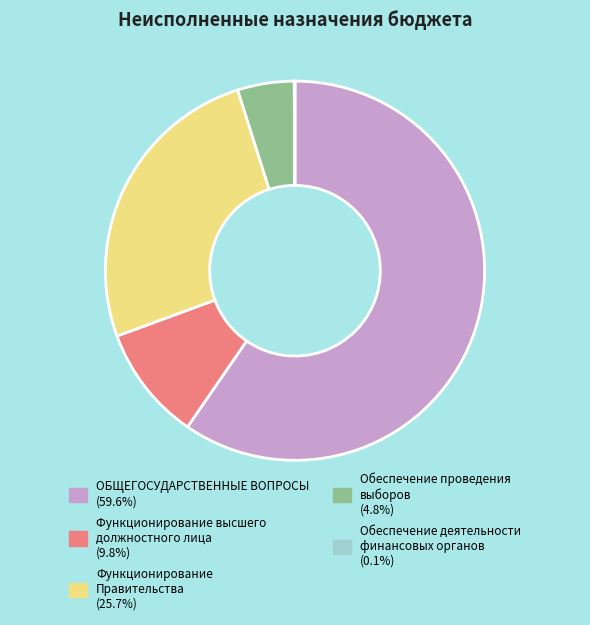

Approximately how many times larger is the value at ОБЩЕГОСУДАРСТВЕННЫЕ ВОПРОСЫ (59.6%) compared to Функционирование Правительства (25.7%)?

2.3